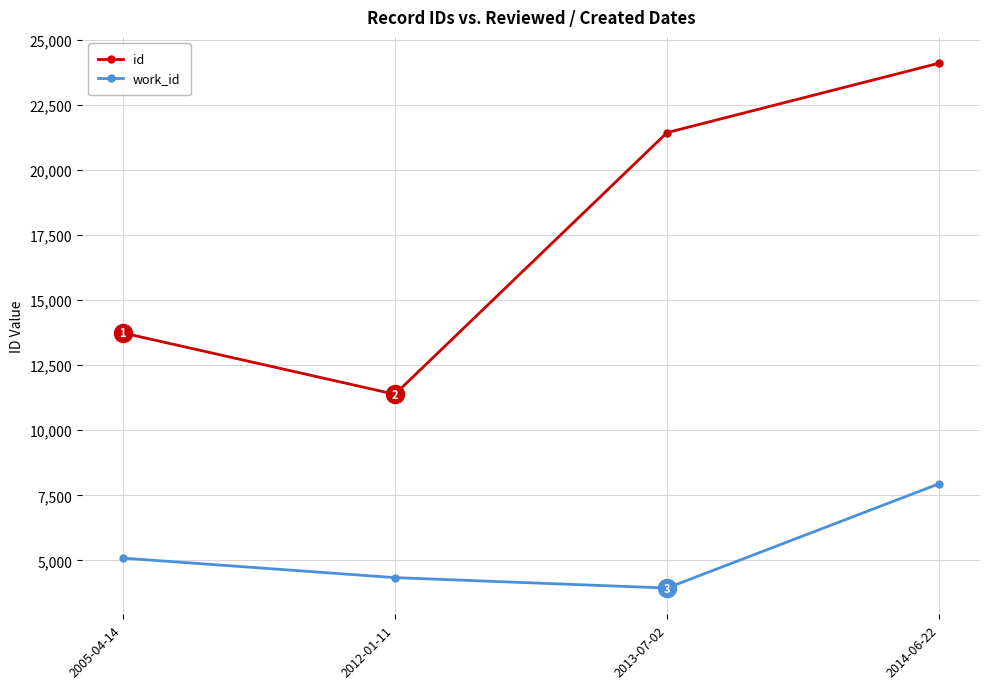

Reading left to right, extract all data points from this chart.

id: 13740	11381	21432	24101
work_id: 5088	4339	3938	7946